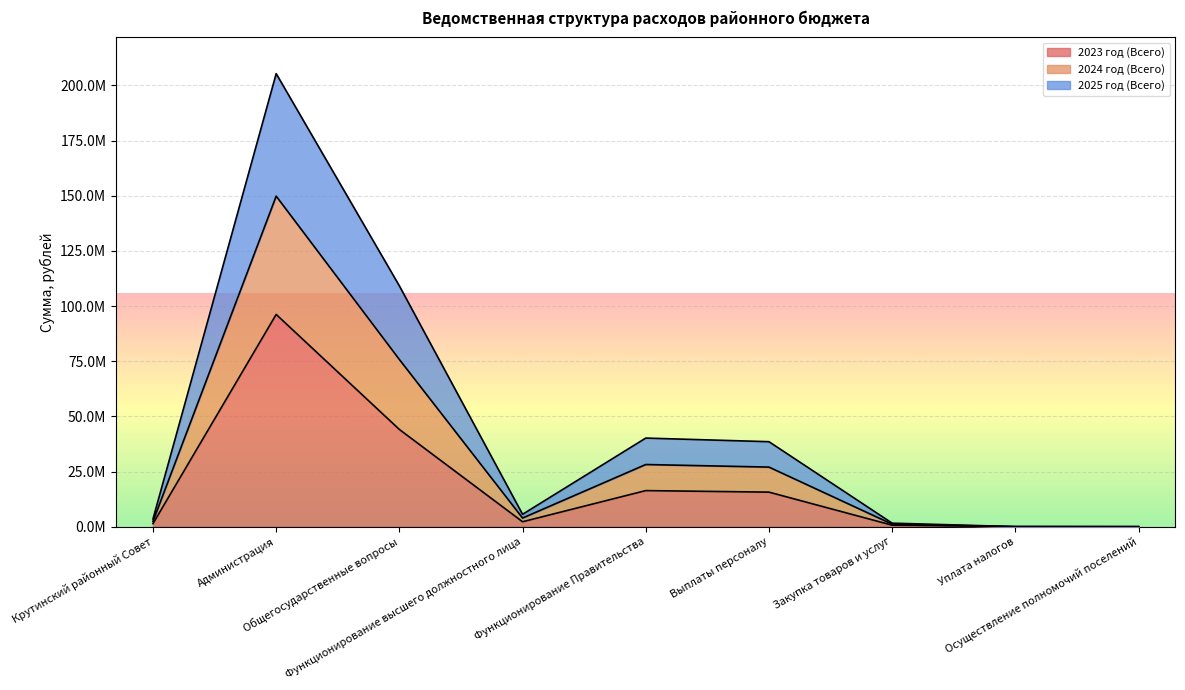

What is the difference between the maximum and minimum values in the 2023 год (Всего) series?

96179326.2